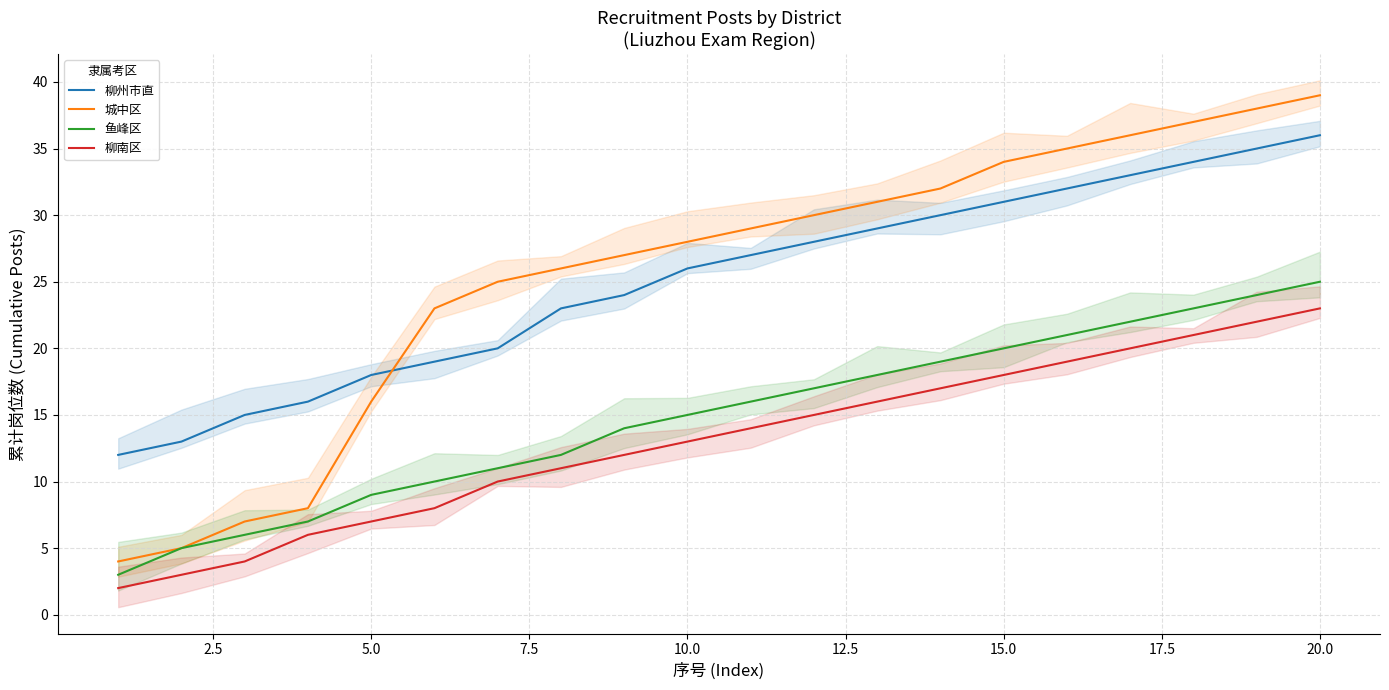

What is the average value of the 城中区 series?

26